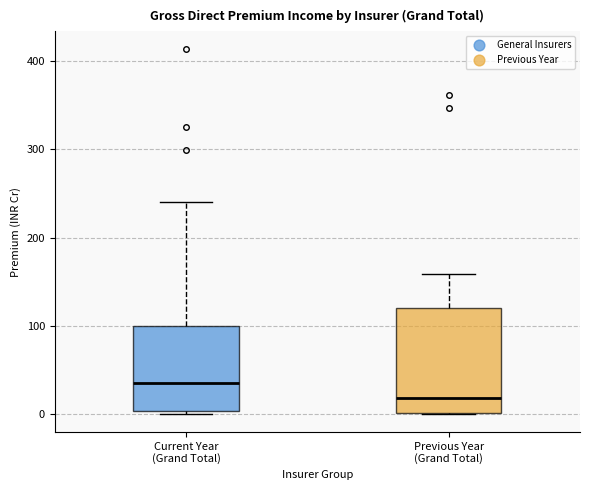

Which box is the tallest, from its lower edge to its upper edge?

Previous Year (Grand Total)